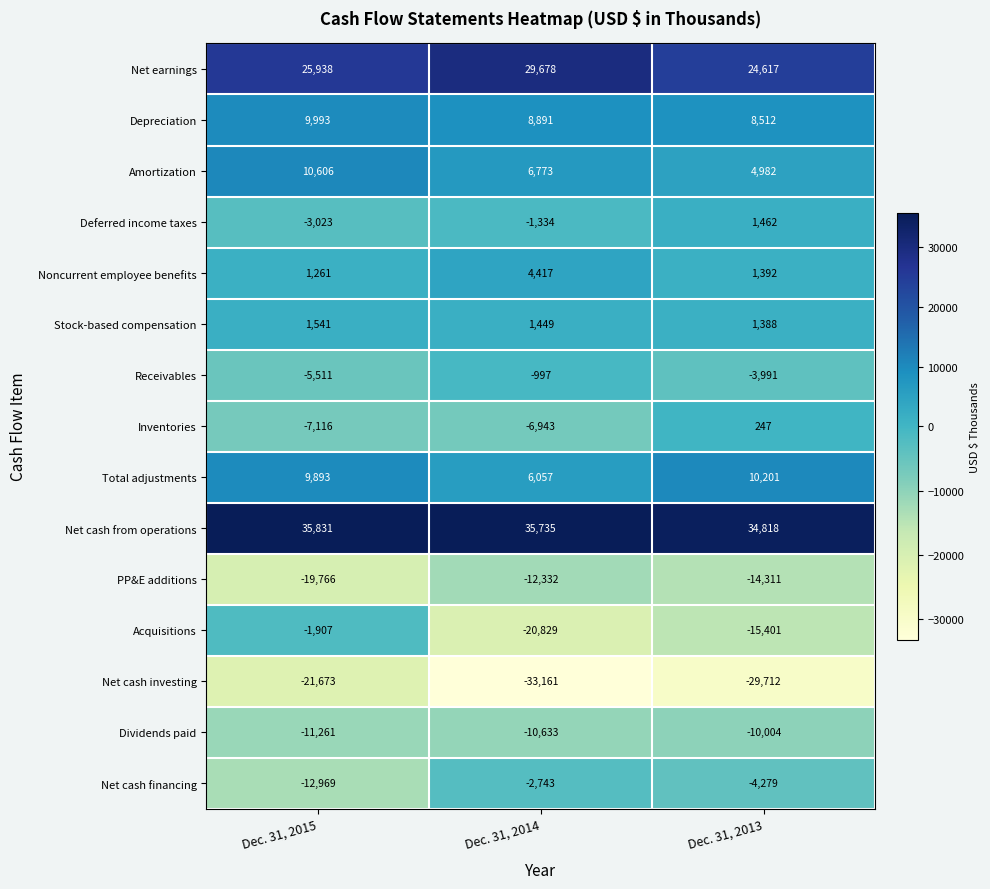

At which category is the sum across all series the highest?

Dec. 31, 2015